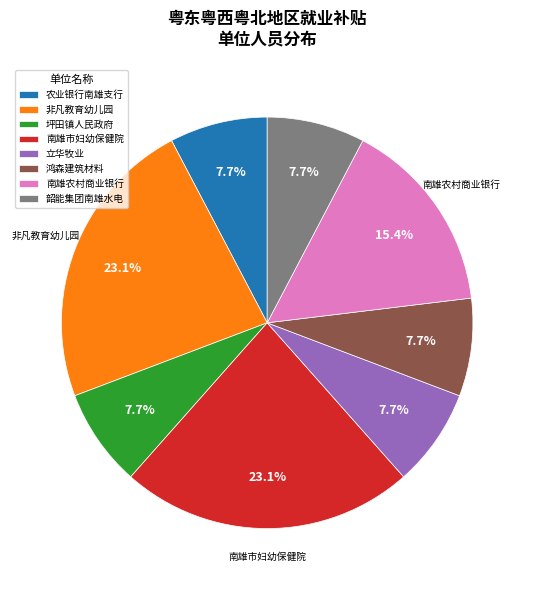

Is there a majority slice in this chart?

No